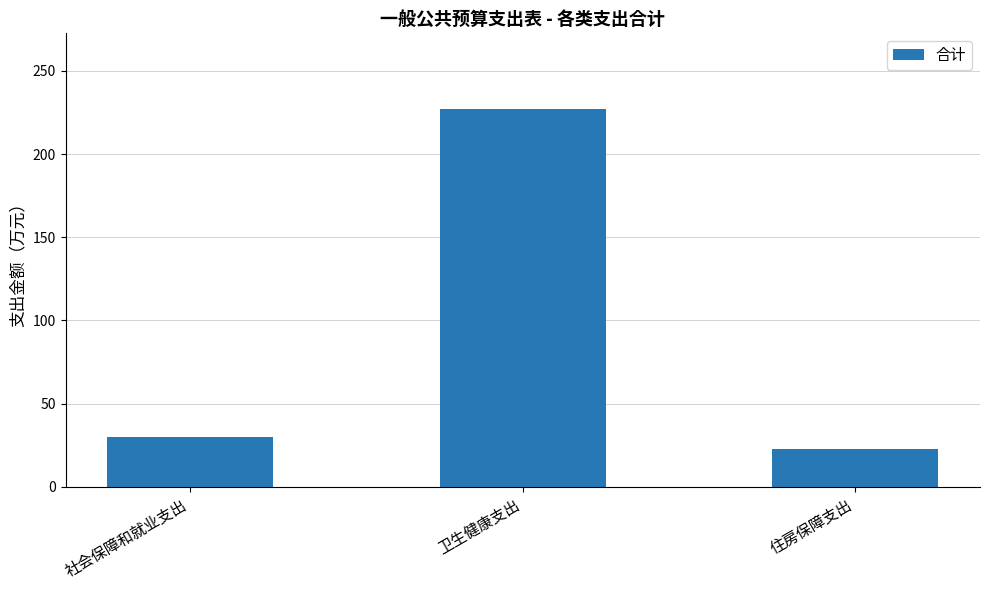

Reading left to right, transcribe all the data shown in this chart.

30.2	227.1	22.7